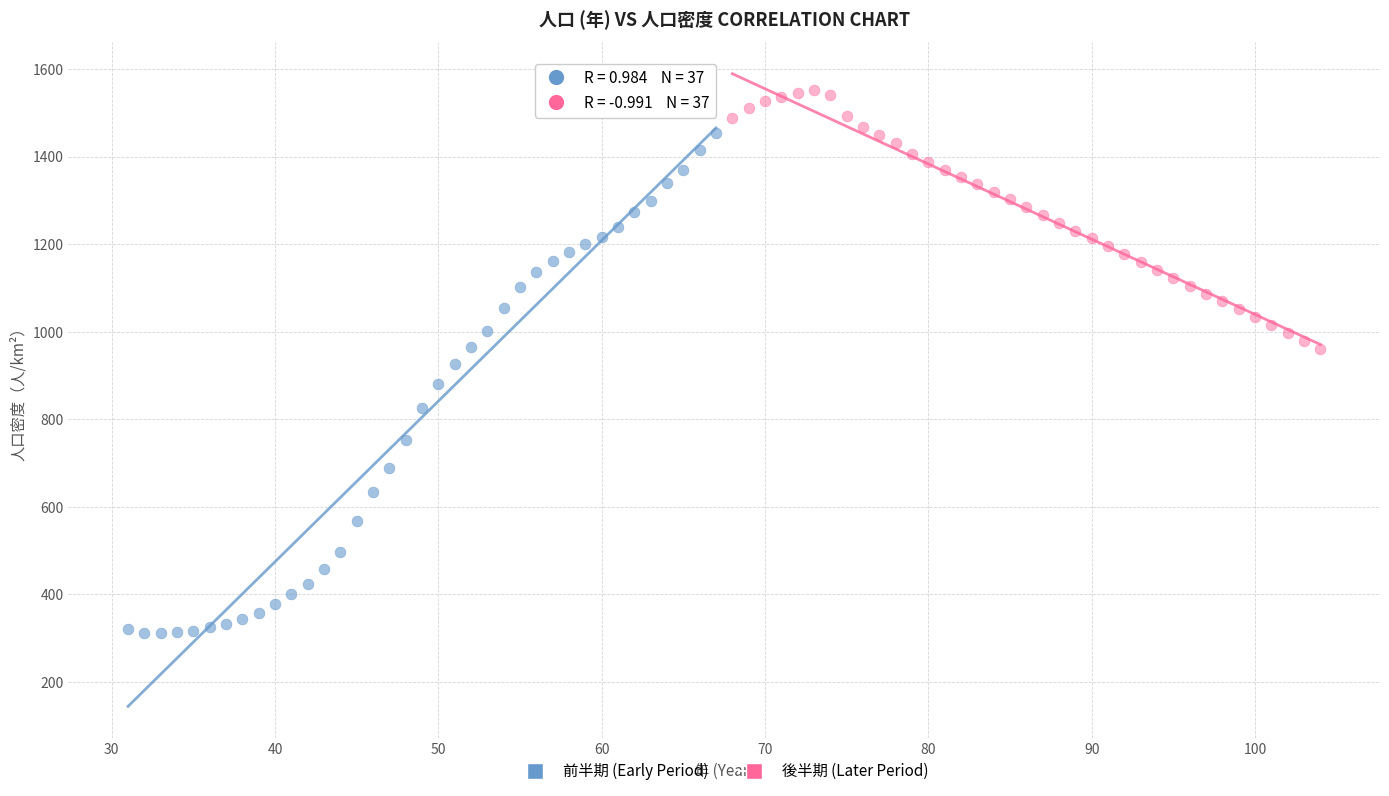

Which series reaches the minimum Y coordinate?

前半期 (Early Period)